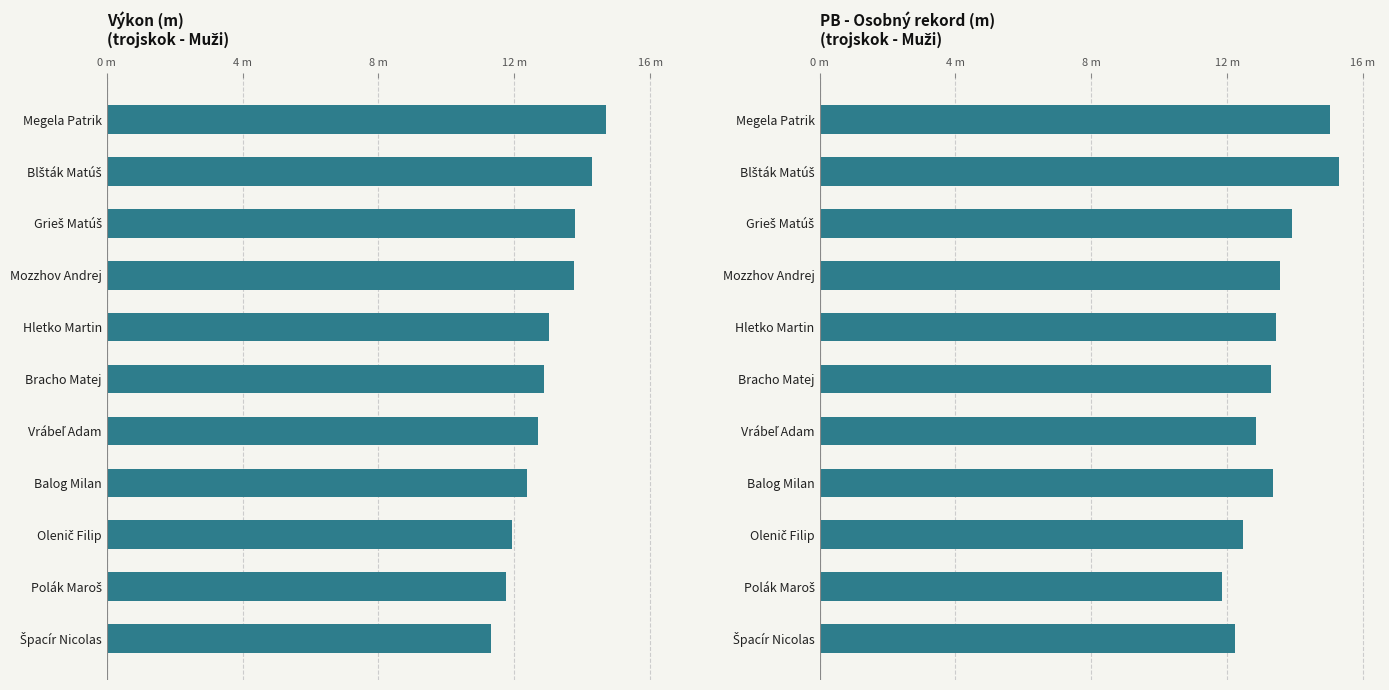

Rank the series by their maximum value, from highest to lowest.

PB, Výkon